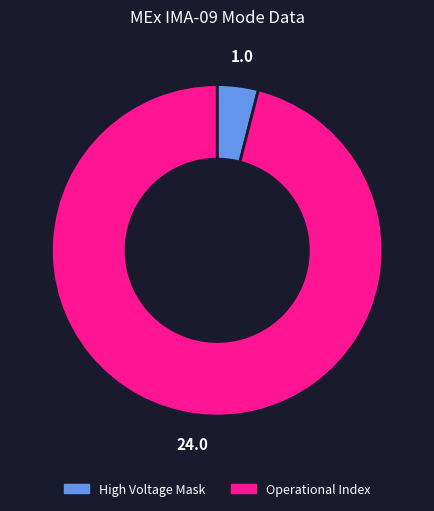

Is there any slice that represents more than half of the pie?

Yes